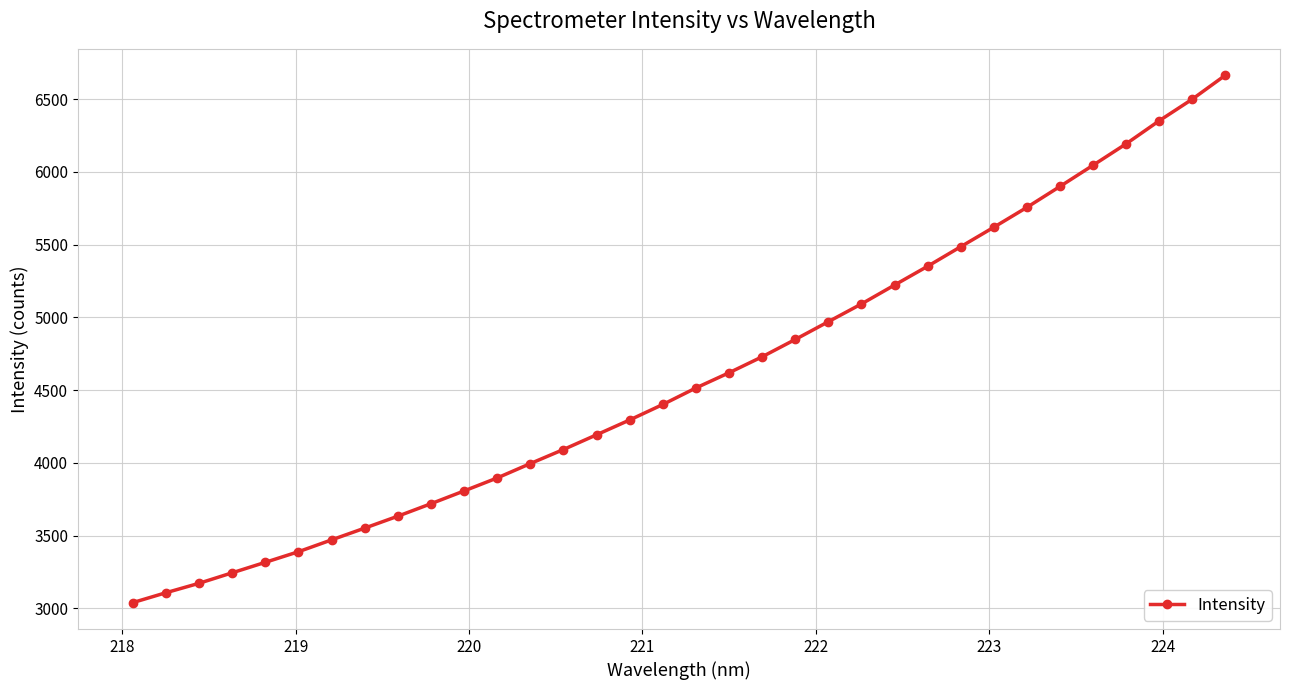

What is the minimum value shown in the chart?

3038.5